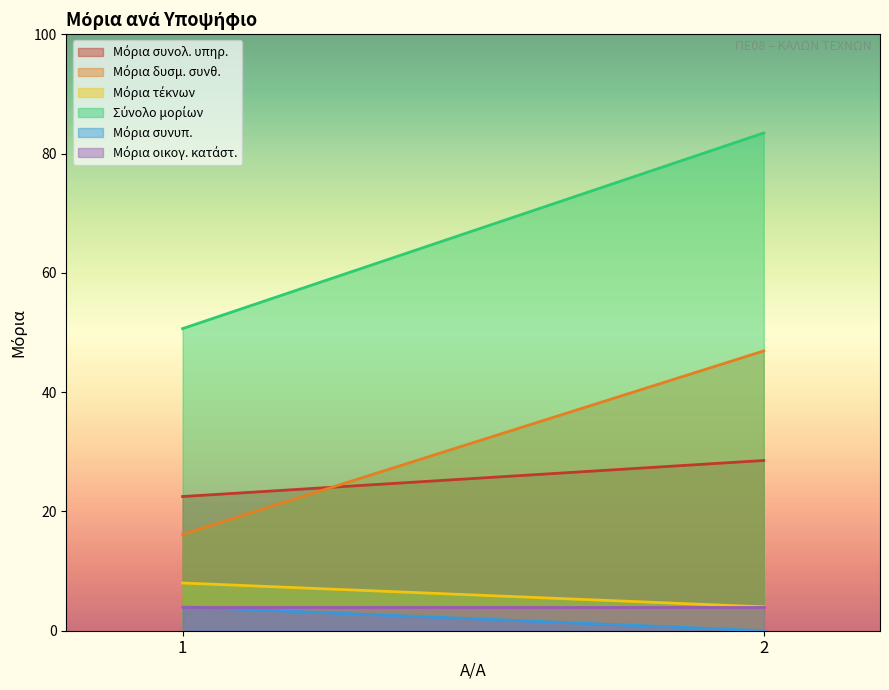

At which label does Μόρια συνολ. υπηρ. reach its peak?

2